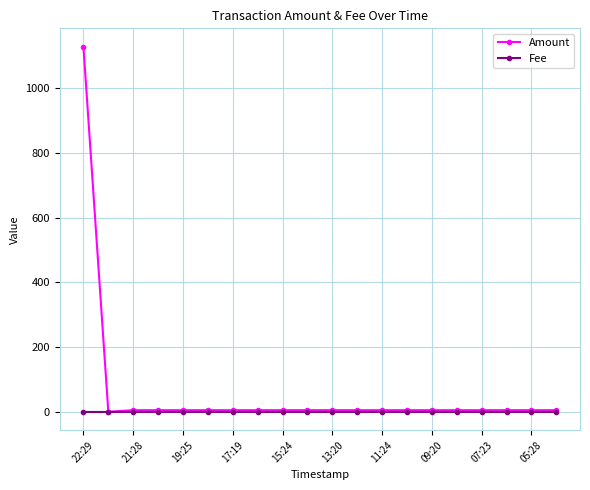

Which series has the largest total across all categories?

Amount